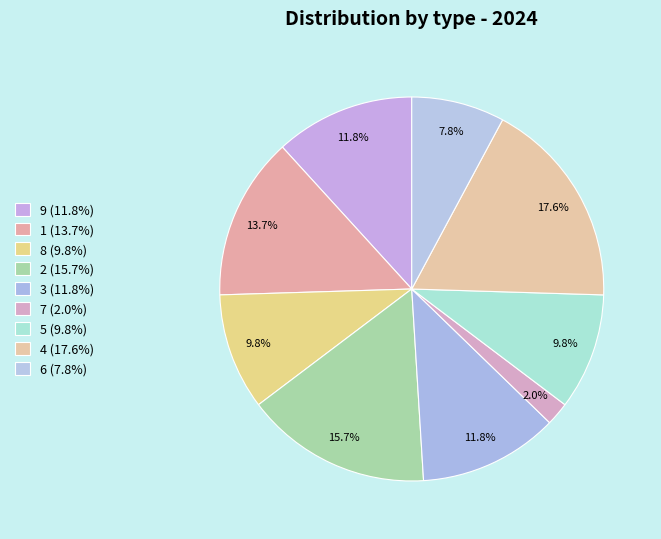

Count the number of slices in the pie.

9